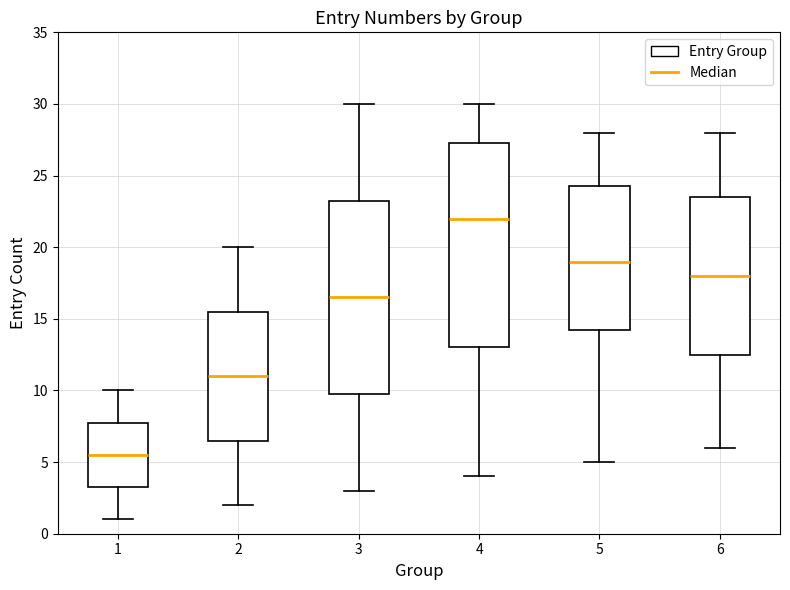

Which box's median line is the highest?

4